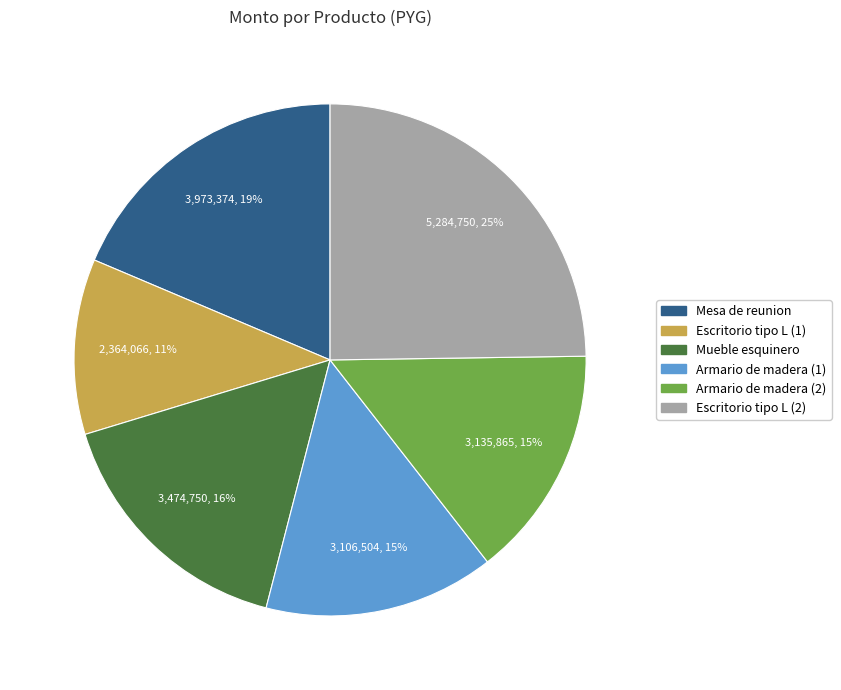

Approximately how many times larger is the value at Armario de madera (2) compared to Escritorio tipo L (2)?

0.6